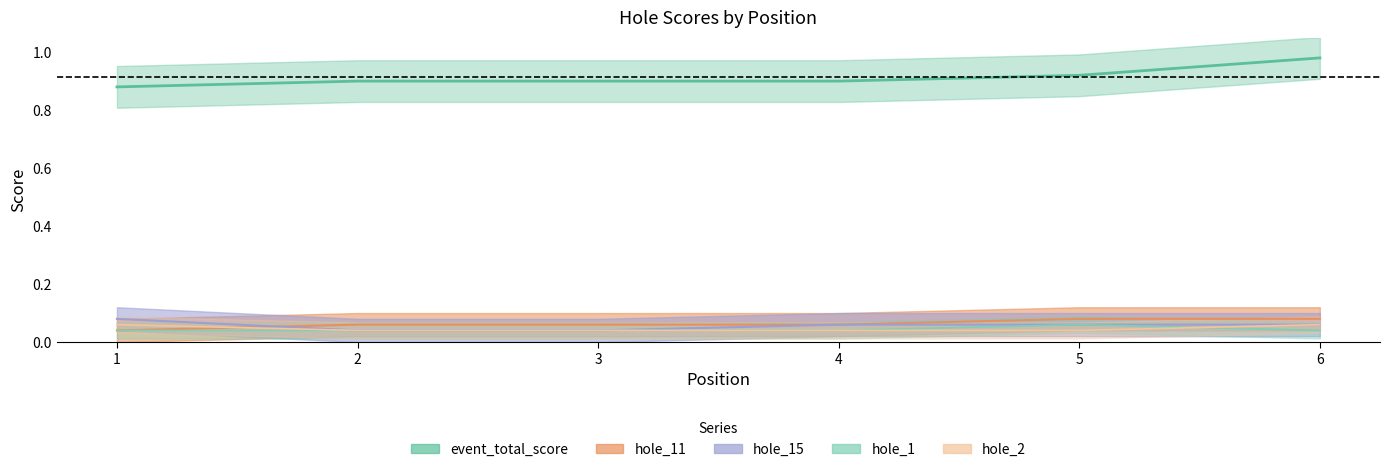

List the series in order of their peak value, lowest first.

hole_1, hole_2, hole_11, hole_15, event_total_score